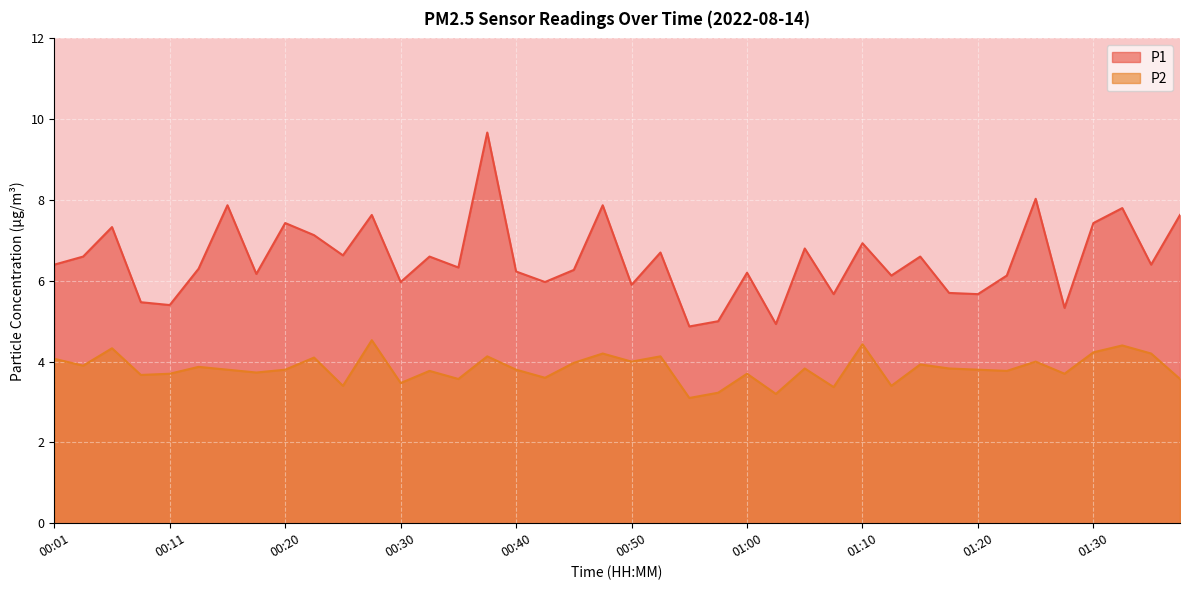

What is the sum of all P2 values?

153.2